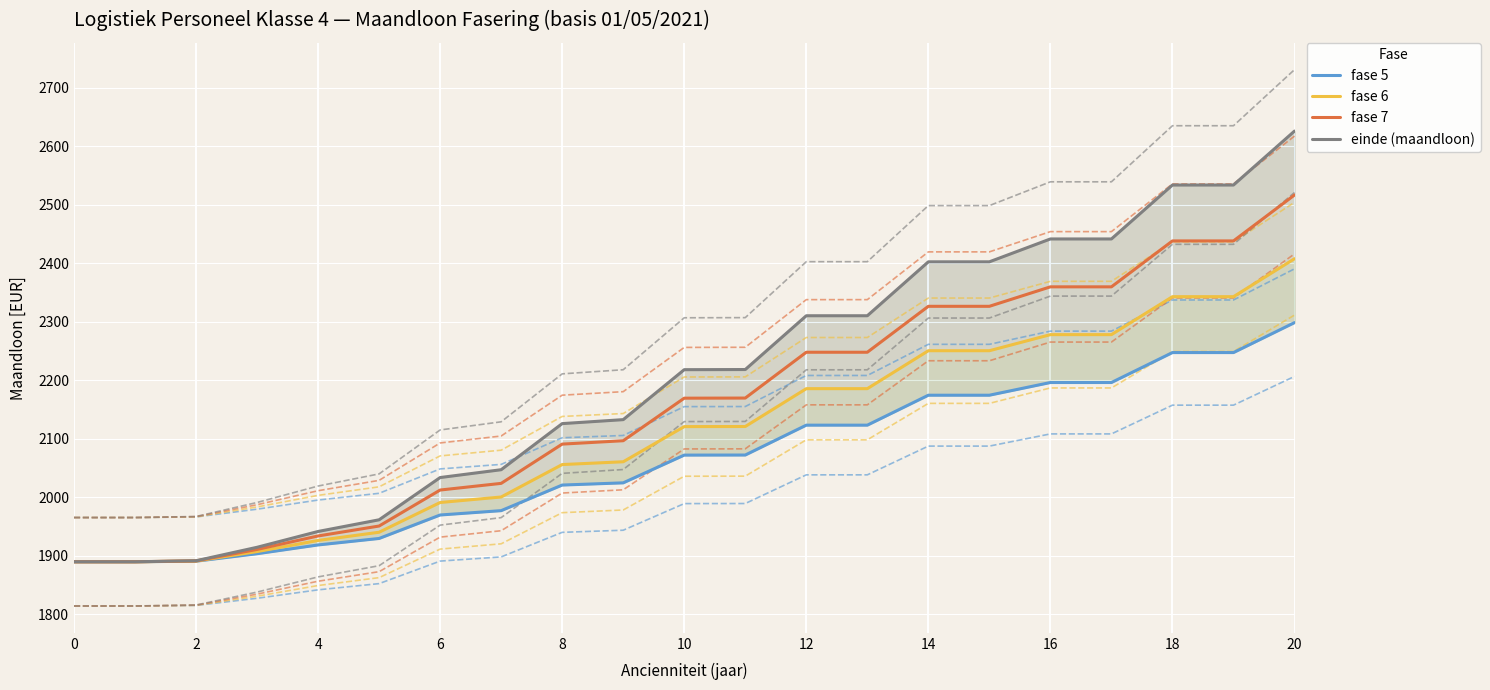

What is the highest value of the fase 7 series?

2517.0